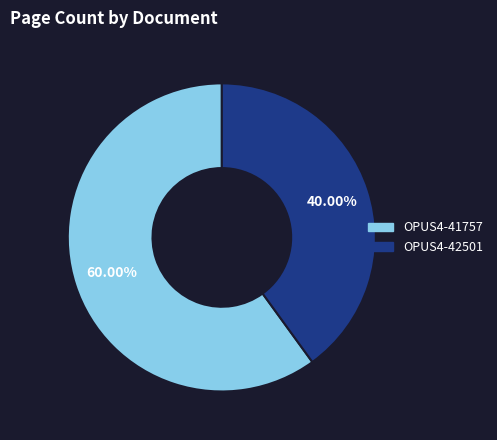

To the nearest percent, what portion does OPUS4-42501 represent?

40%